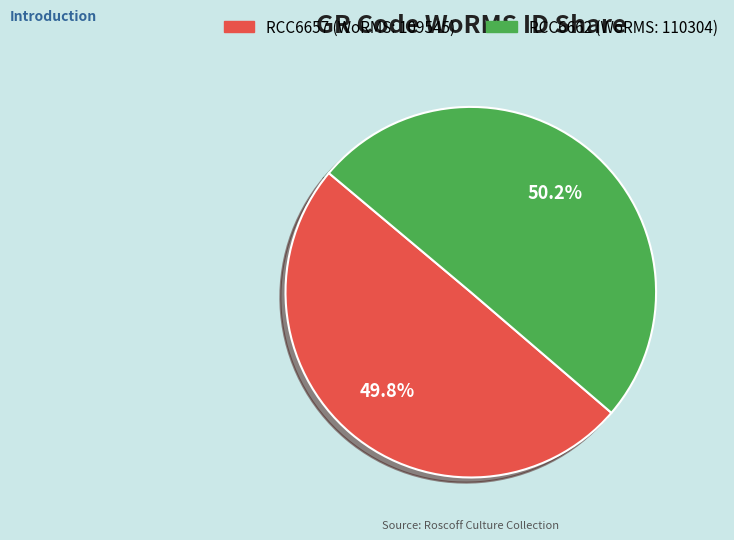

To the nearest percent, what percentage of the pie is RCC6662?

50%